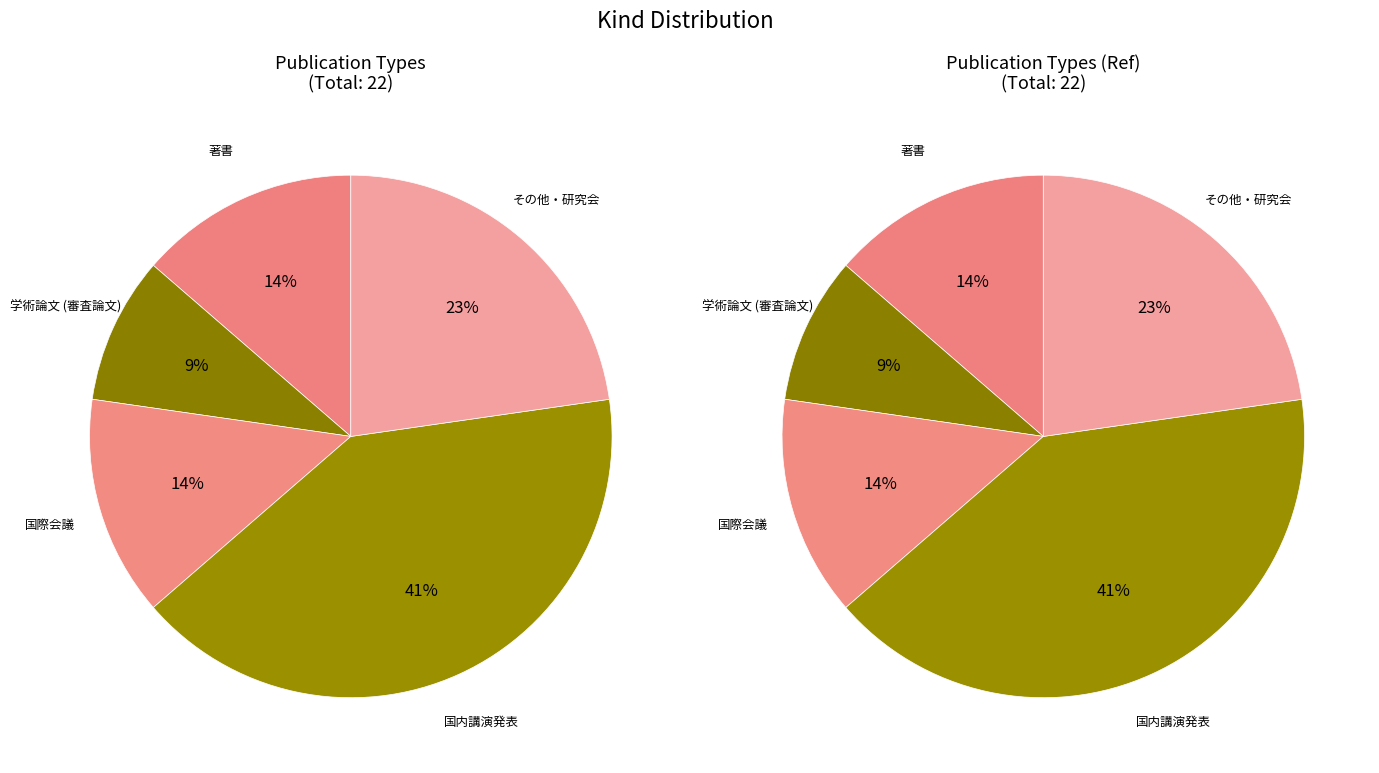

The 国際会議 slice represents 14% of the pie. True or false?

True